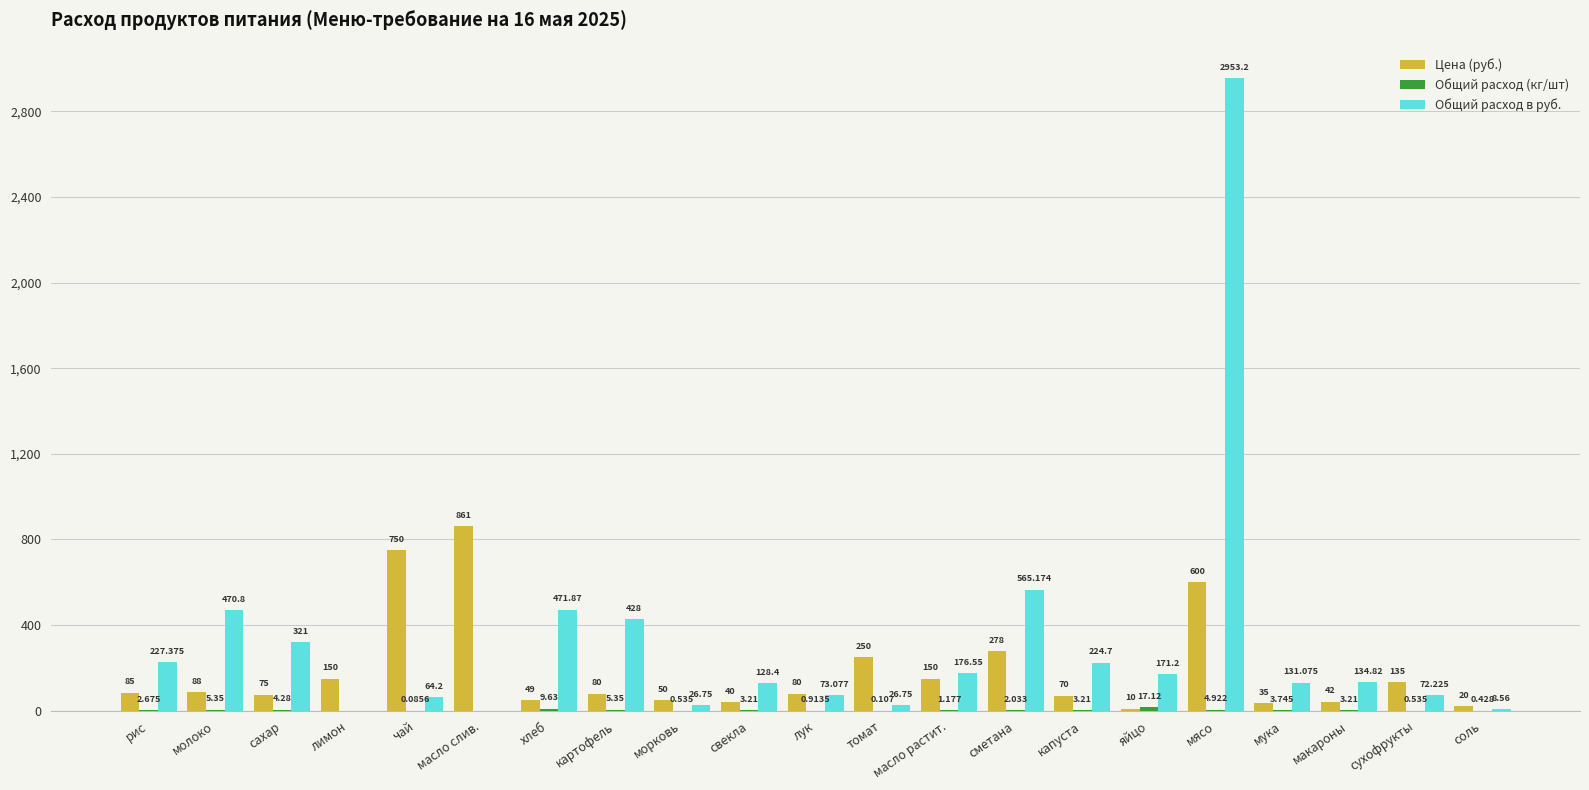

Does the chart contain stacked bars?

No